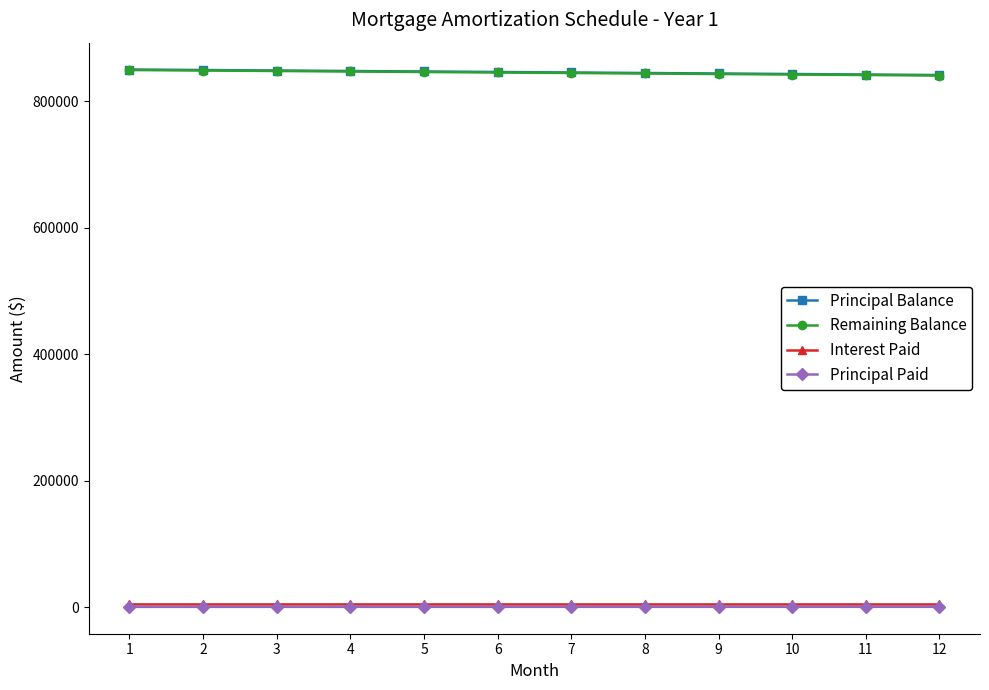

Is this an area chart (filled region under the line)?

No